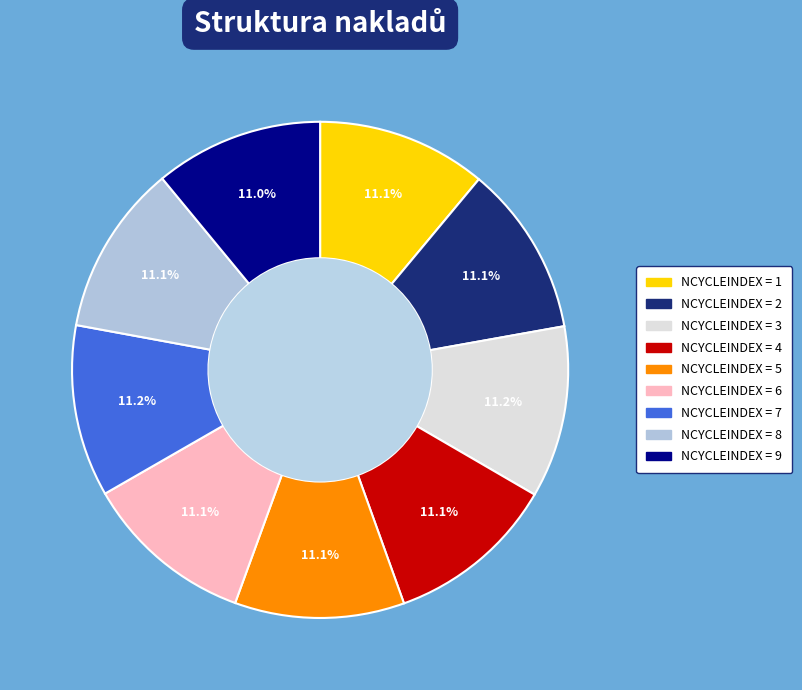

Is there a majority slice in this chart?

No